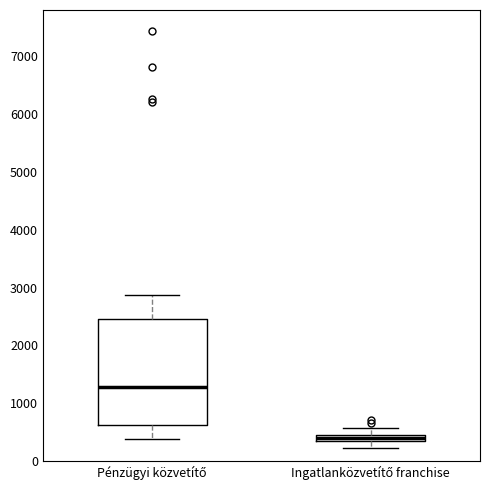

Comparing the boxes themselves (not the whiskers), which one is the tallest?

Pénzügyi közvetítő